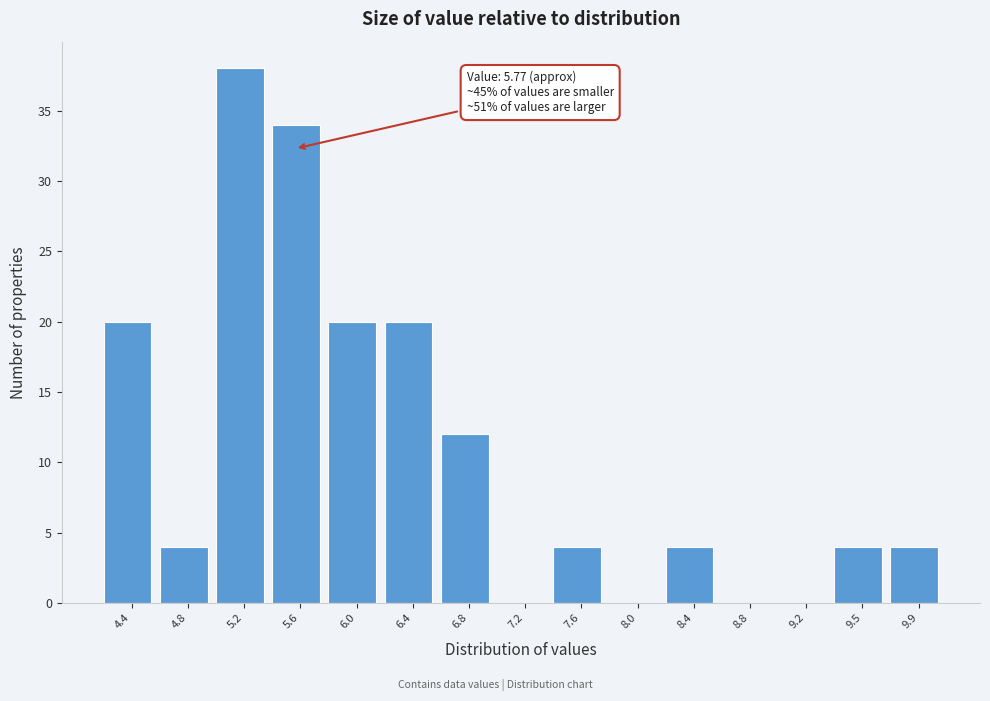

Reading left to right, list all the values displayed in this chart.

4.4=20	4.8=4	5.2=38	5.6=34	6.0=20	6.4=20	6.8=12	7.2=0	7.6=4	8.0=0	8.4=4	8.8=0	9.2=0	9.5=4	9.9=4